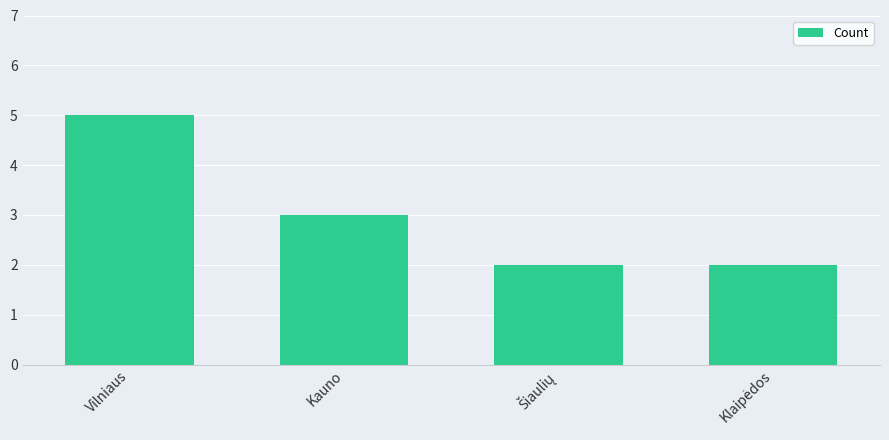

What is the smallest value displayed?

2